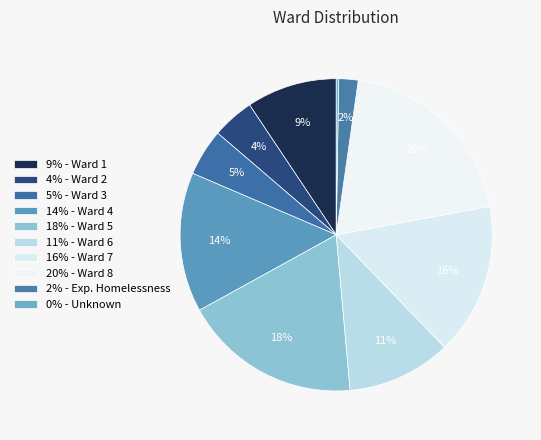

Which category has the smallest portion of the pie?

Unknown